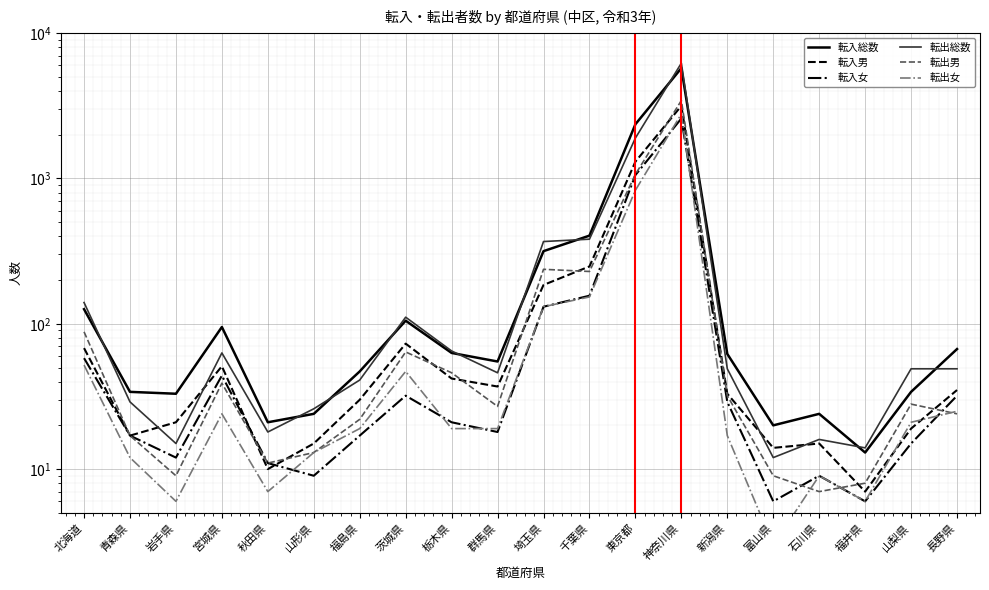

What is the label of the 7th point from the right?

神奈川県